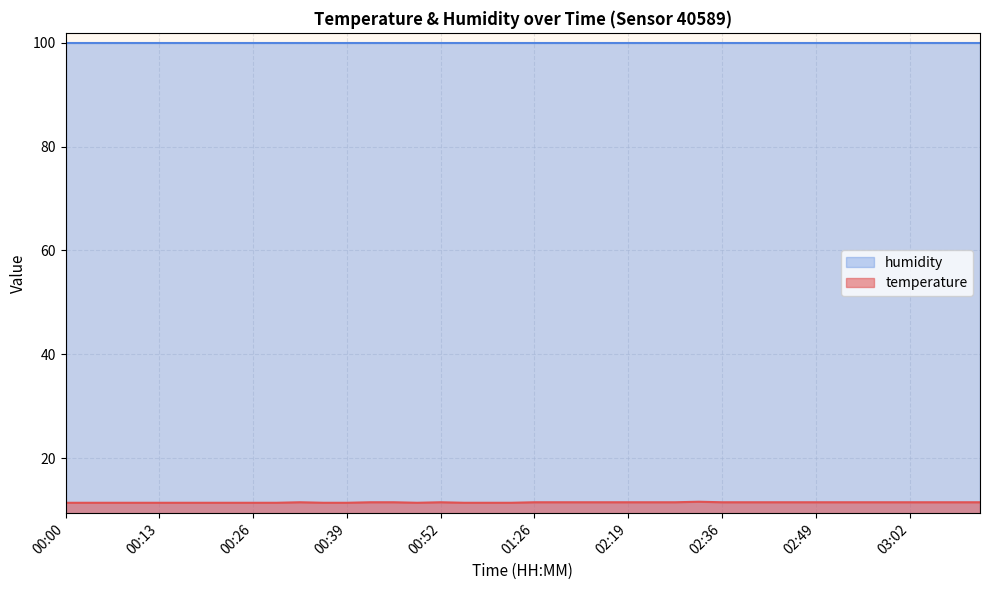

Is it true that the value at 01:33 is 6.1?

False